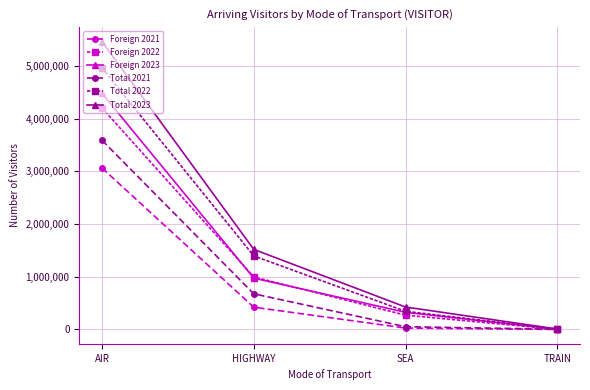

Reading left to right, what are all the values shown in this chart?

Foreign 2021: 3064808	422201	26277	167
Foreign 2022: 4205046	996751	271148	2508
Foreign 2023: 4483443	974414	325059	3111
Total 2021: 3591059	676431	51544	3638
Total 2022: 4964290	1396250	344515	6673
Total 2023: 5465076	1519811	425868	7469